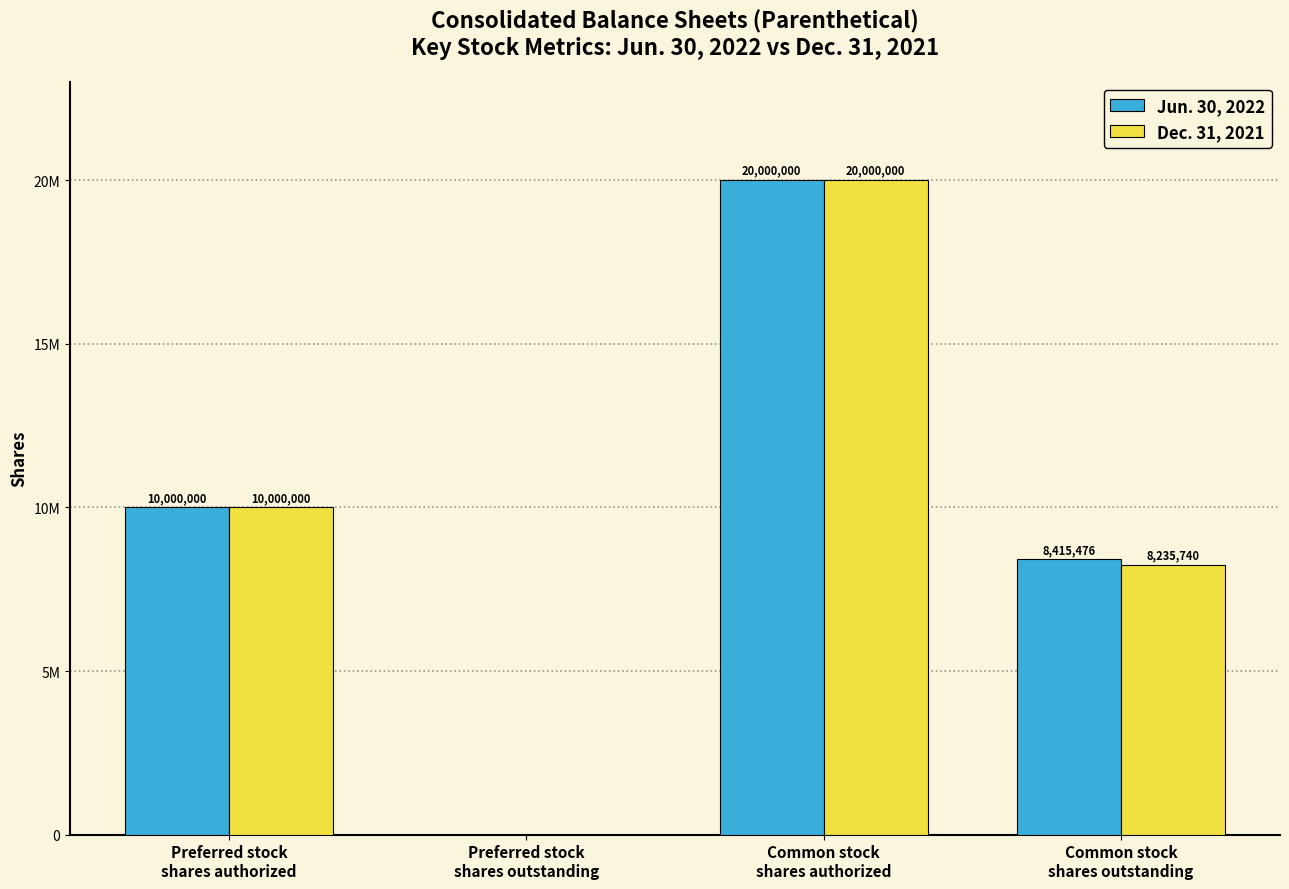

What is the label of the 3rd bar from the left?

Common stock
shares authorized